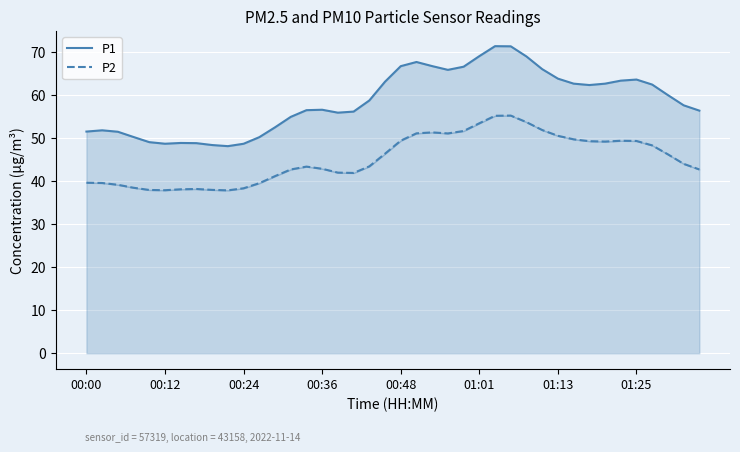

How many interior local peaks does the P2 series have?

5